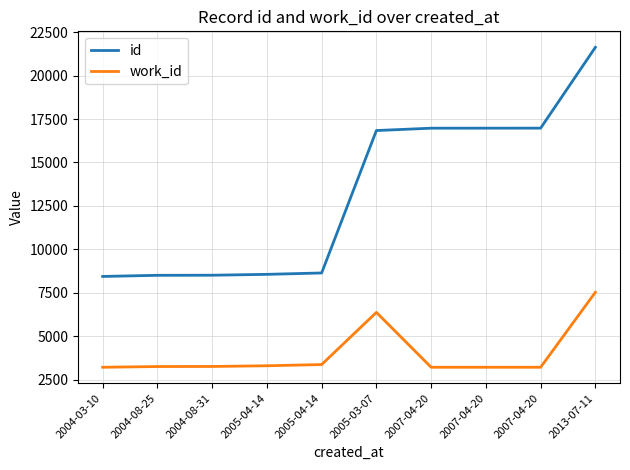

Reading left to right, list all the values displayed in this chart.

id: 8435	8501	8506	8556	8636	16837	16973	16974	16975	21629
work_id: 3206	3247	3251	3292	3362	6366	3206	3206	3206	7525